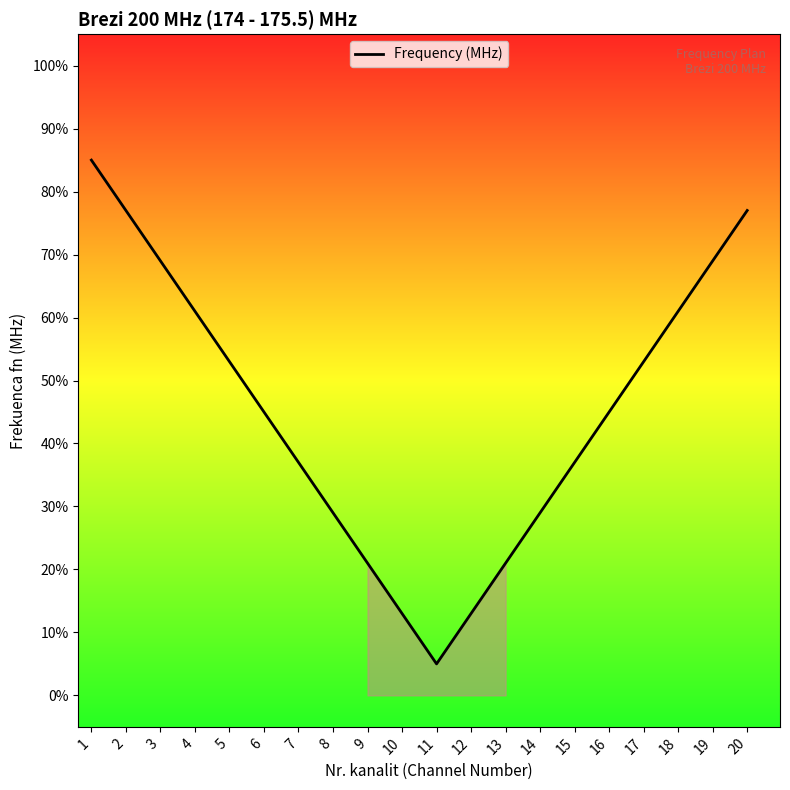

How many values are between 29 and 69?

12